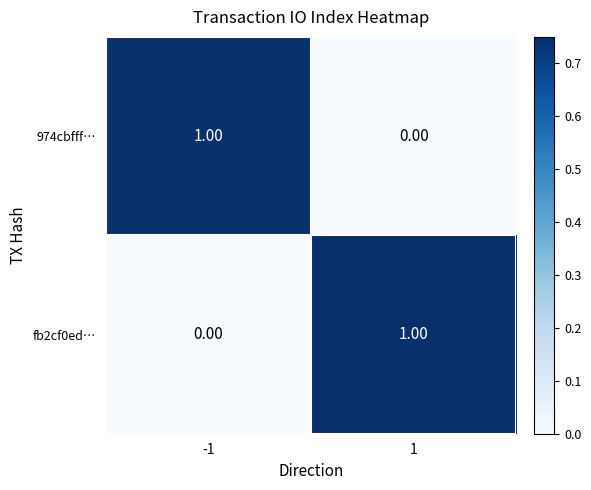

How many distinct data groups are displayed?

2